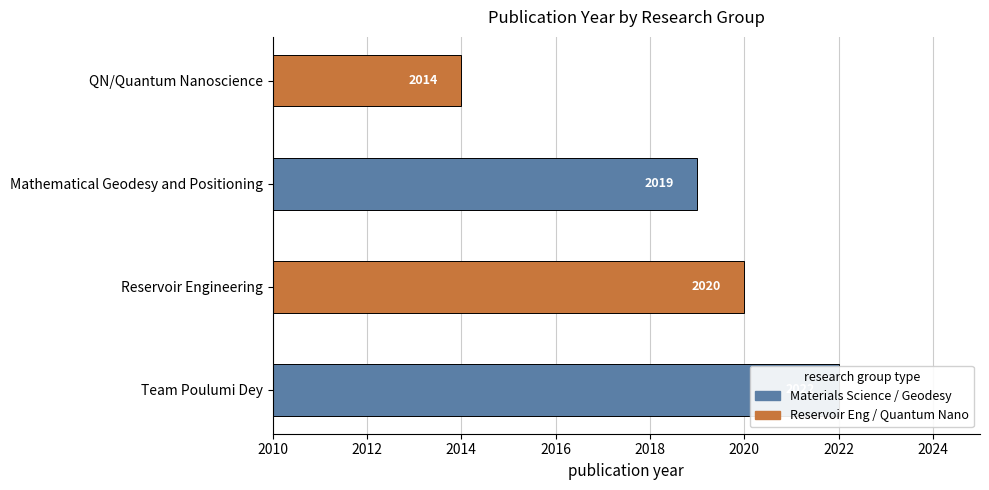

What is the difference between the second highest and second lowest values?

1